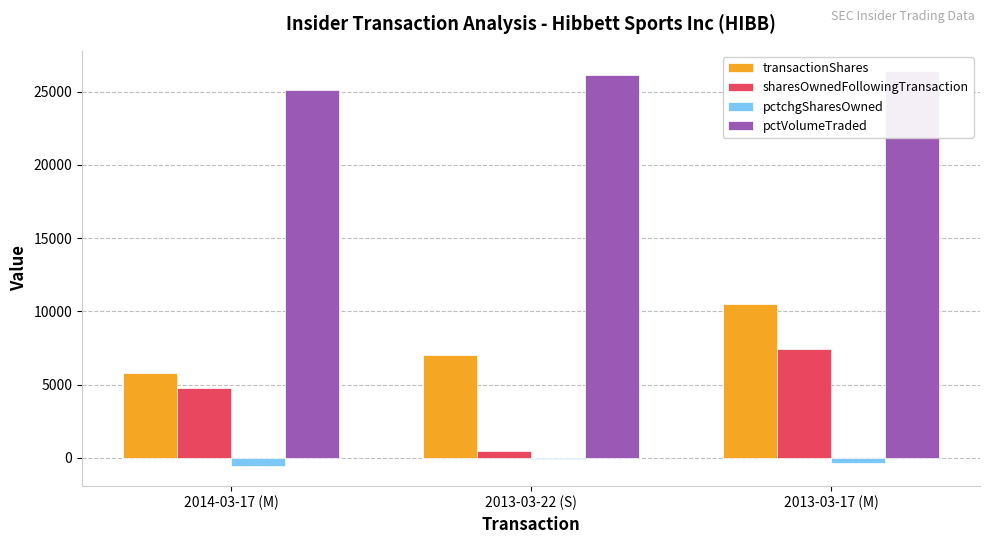

What is the average value of the sharesOwnedFollowingTransaction series?

4221